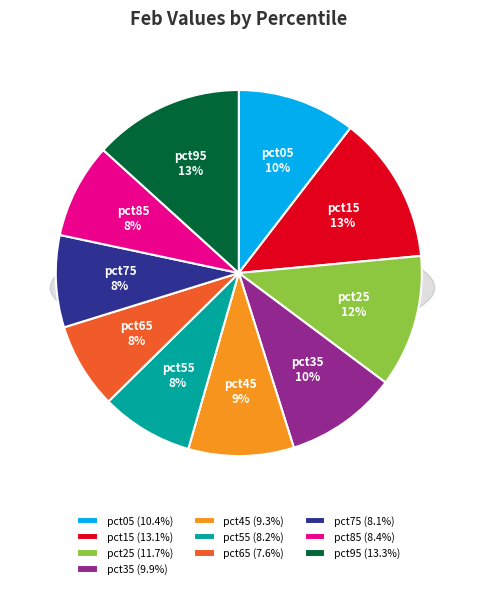

How many segments does this pie chart have?

10